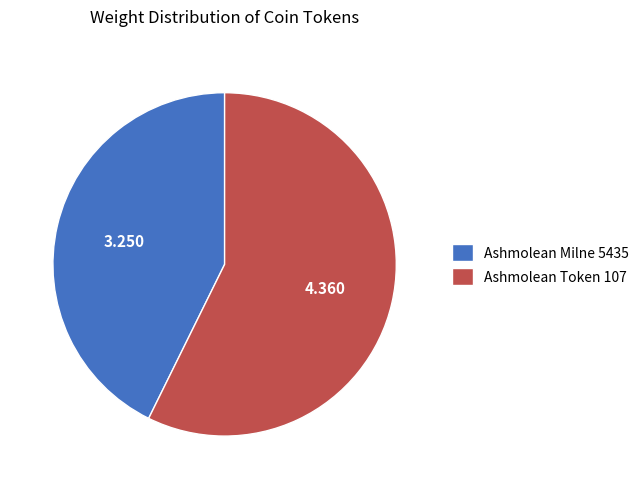

Is it true that Ashmolean Milne 5435 is 43% of the pie?

True